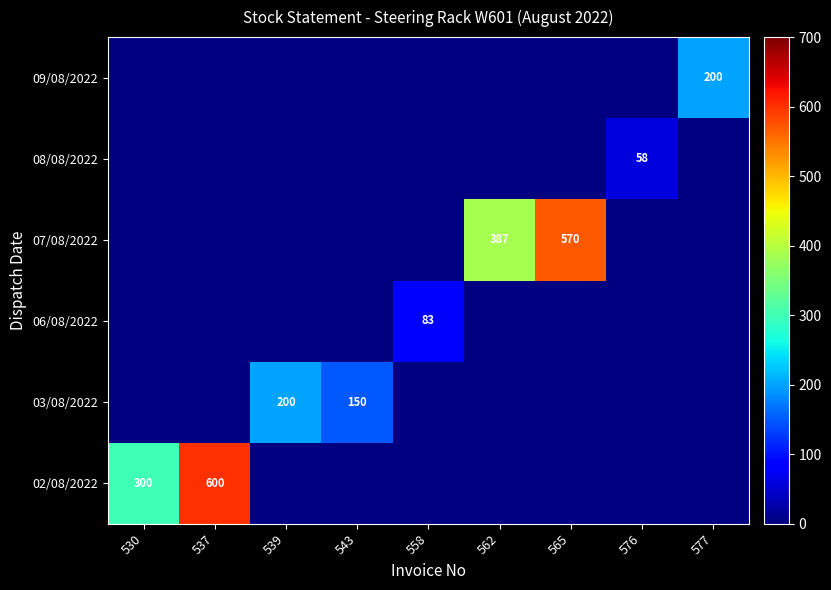

Which series has the largest range (max minus min)?

02/08/2022